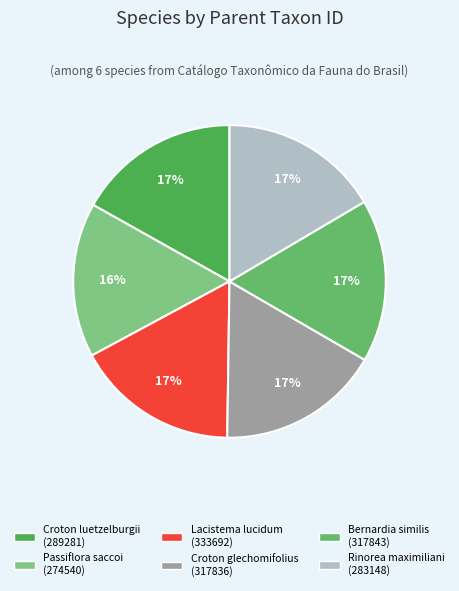

Does any single category account for the majority?

No